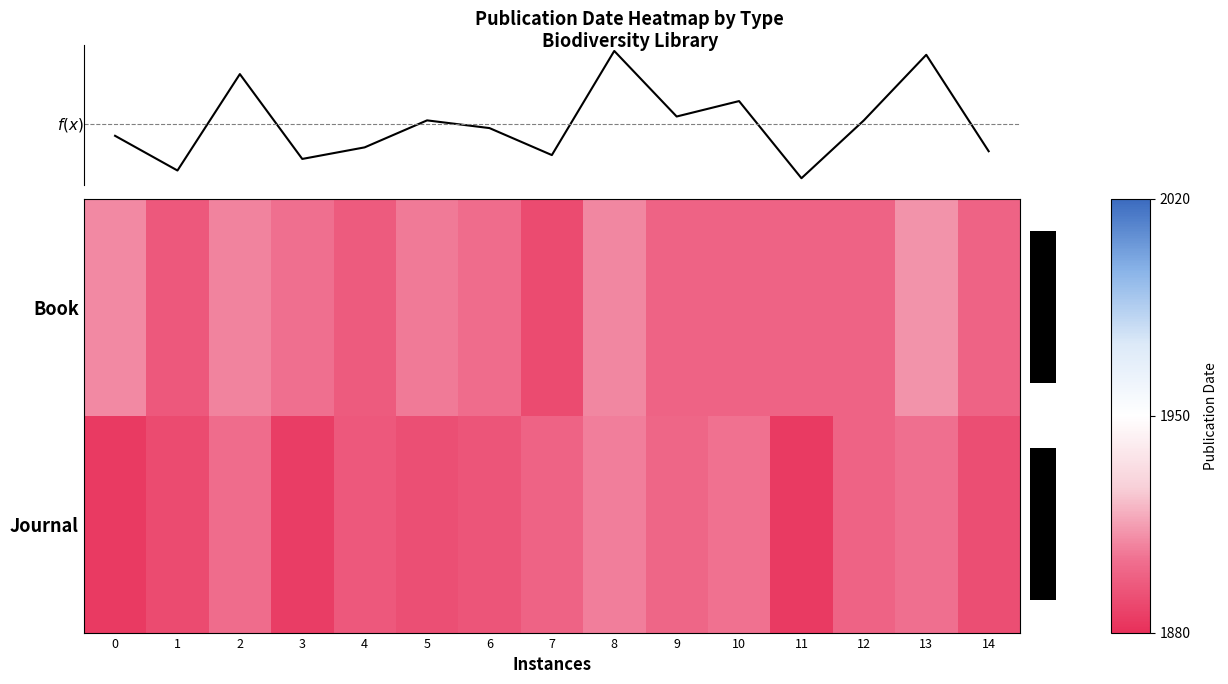

Is the value of Book at 9 greater than the value of f(x) at 10?

No